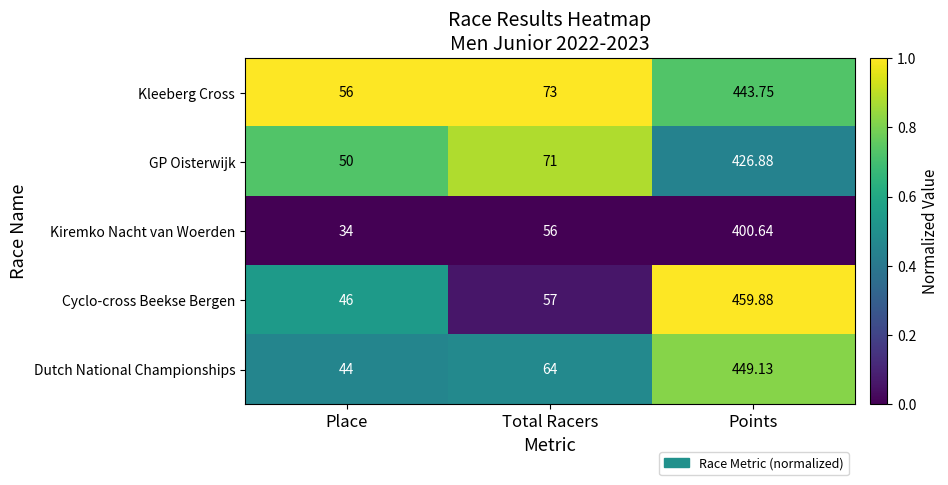

Which series has the widest spread of values?

Cyclo-cross Beekse Bergen